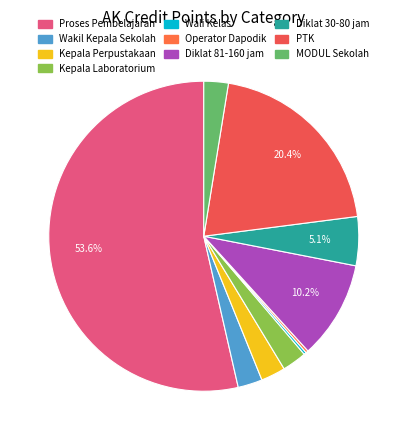

Is the sum of PTK and Kepala Perpustakaan greater than half?

No